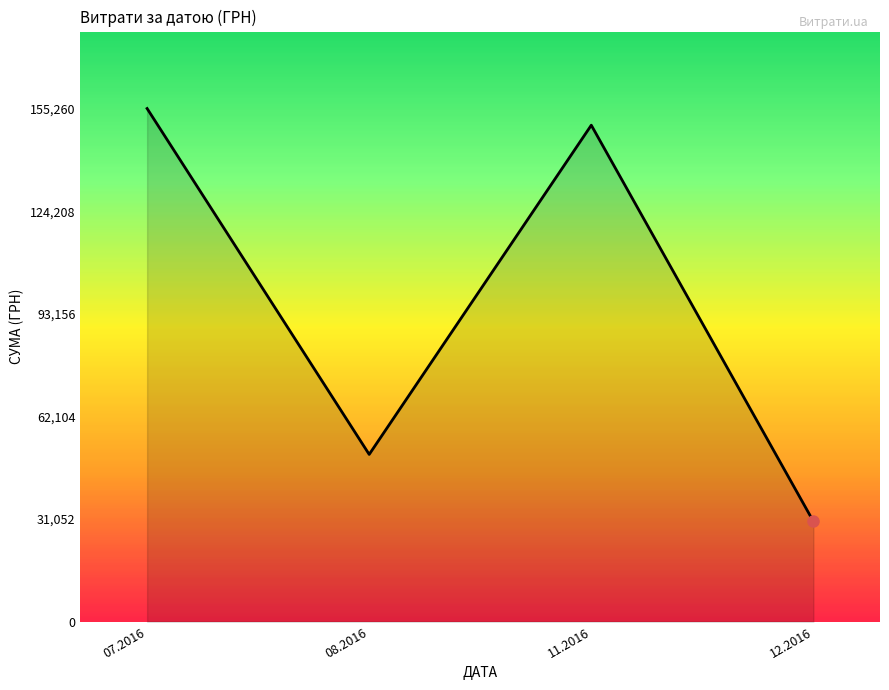

Approximately how many times larger is the value at 07.2016 compared to 11.2016?

1.0